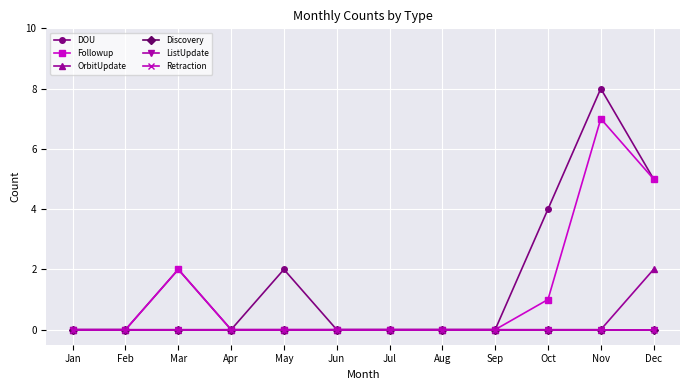

True or false: ListUpdate and Retraction cross at least once.

False